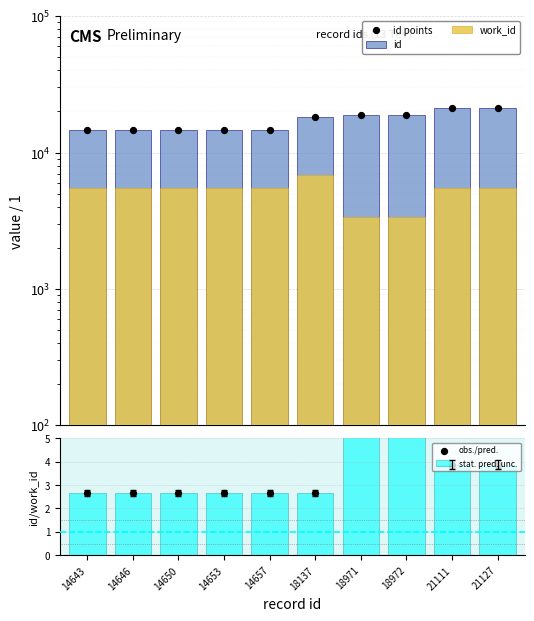

Which series has the largest total across all categories?

id